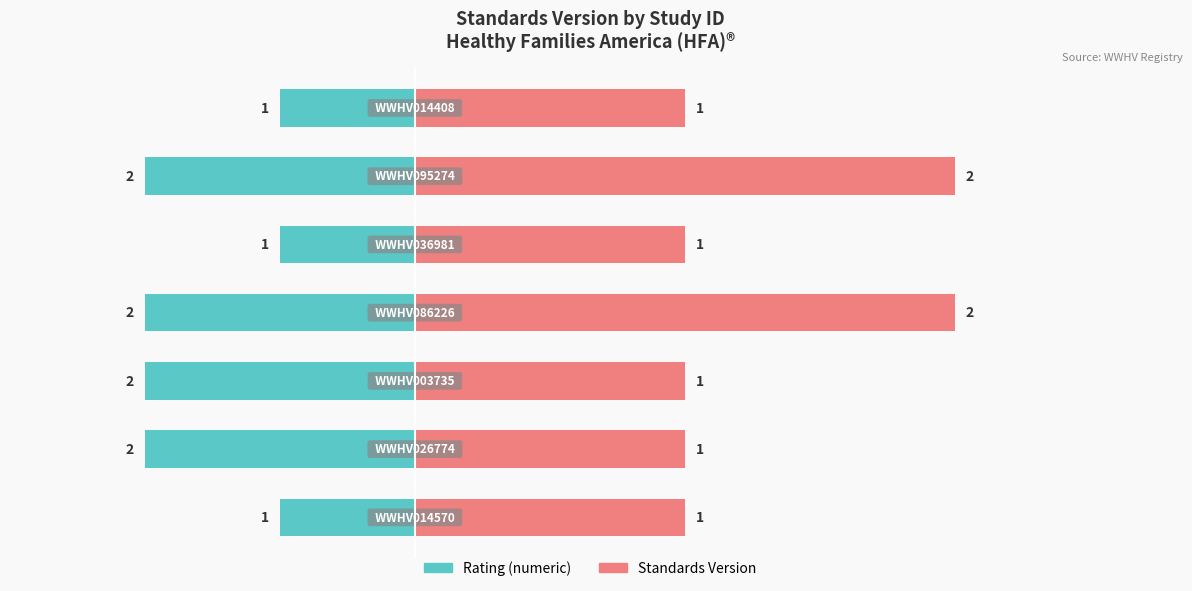

What is the maximum value for Standards Version?

2.0